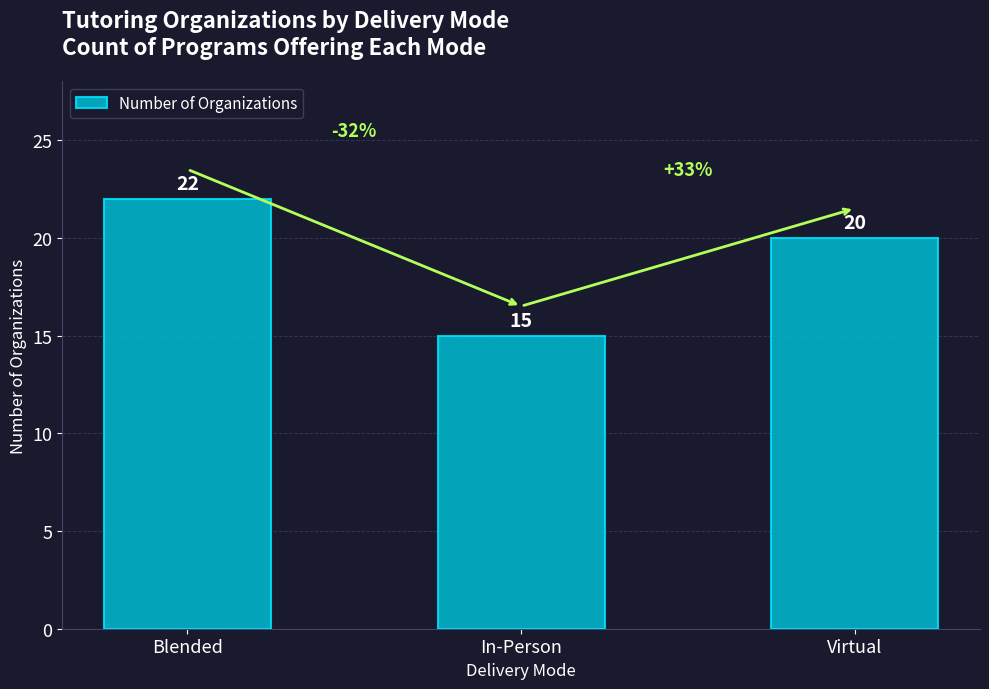

What is the difference between the second highest and minimum values?

5